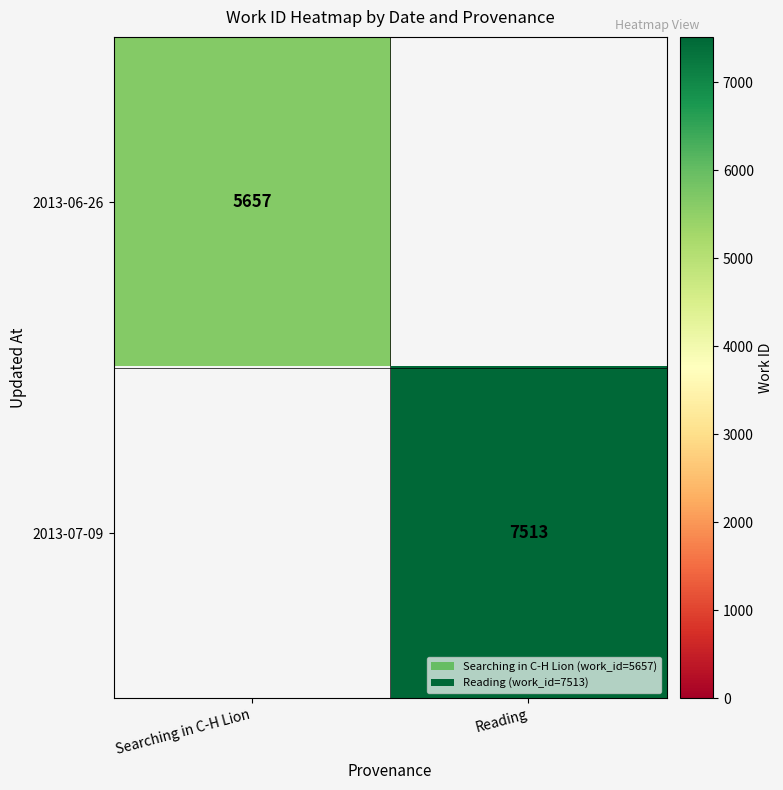

Is it true that 2013-07-09 equals 10788 at Reading?

False